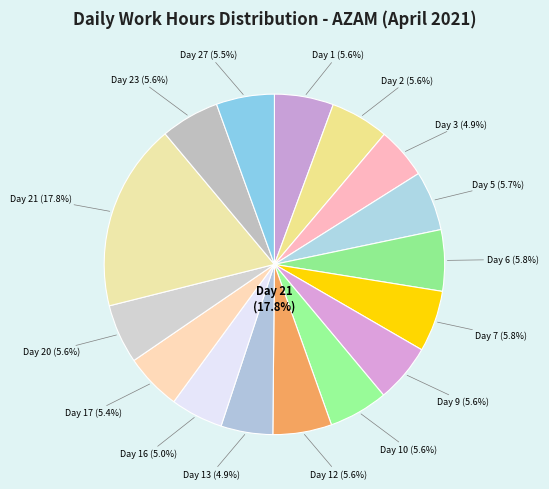

To the nearest percent, what portion does Day 9 represent?

6%